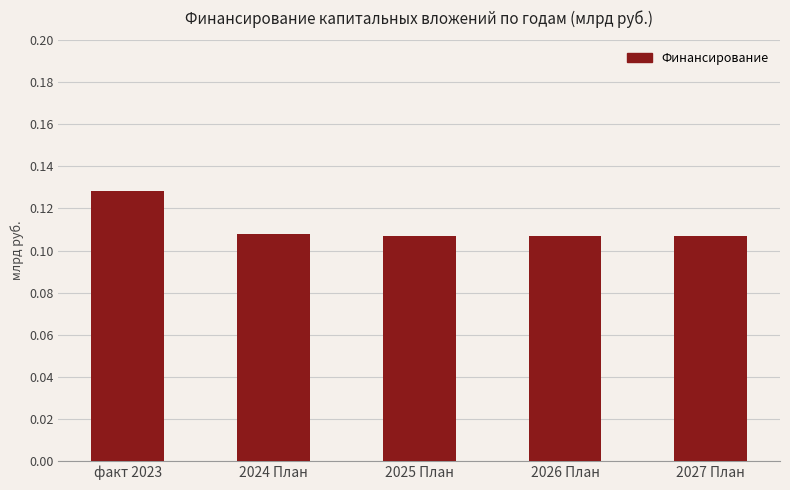

What position from the right is факт 2023?

5